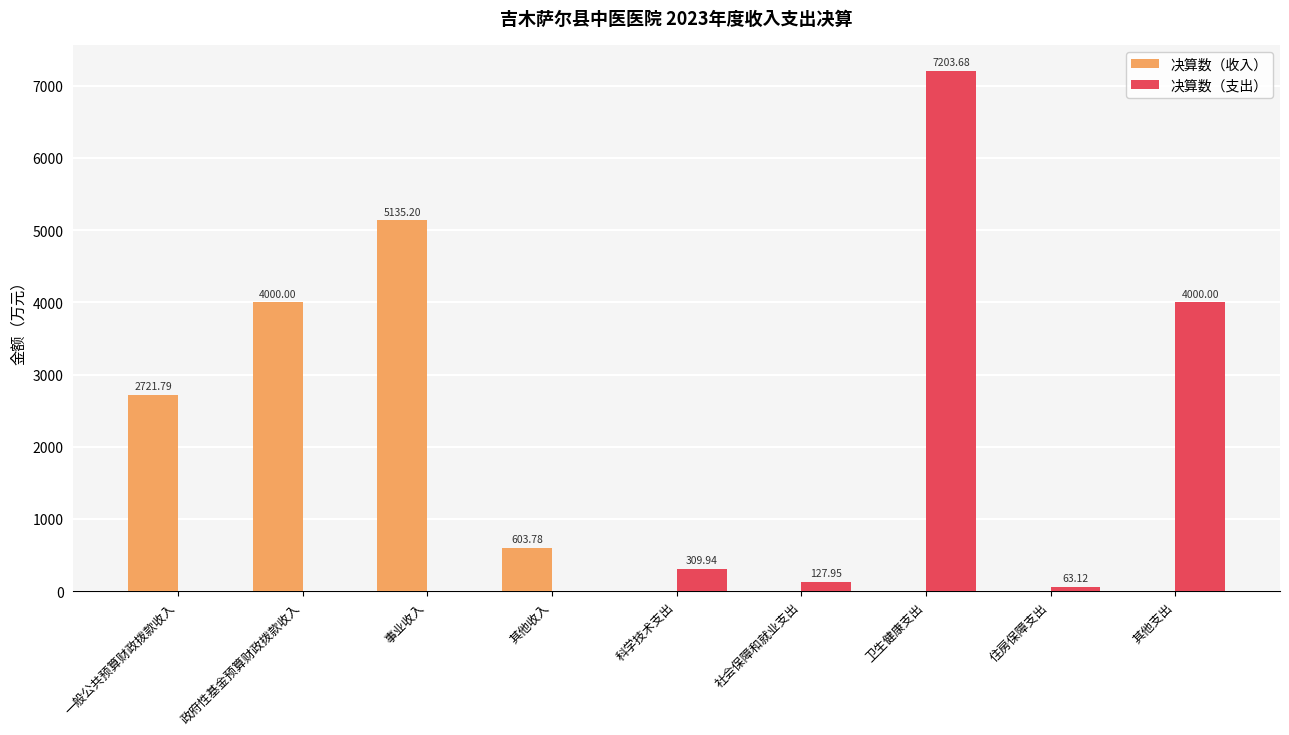

What is the sum of all 决算数（支出） values?

11704.7